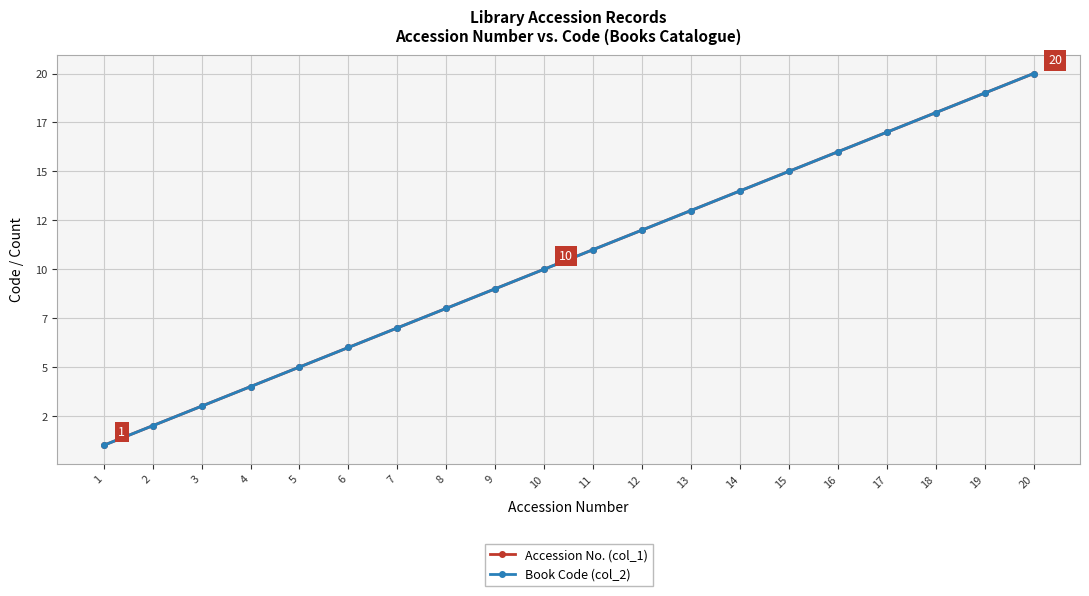

Reading left to right, transcribe all the data shown in this chart.

Accession No. (col_1): 1	2	3	4	5	6	7	8	9	10	11	12	13	14	15	16	17	18	19	20
Book Code (col_2): 1	2	3	4	5	6	7	8	9	10	11	12	13	14	15	16	17	18	19	20